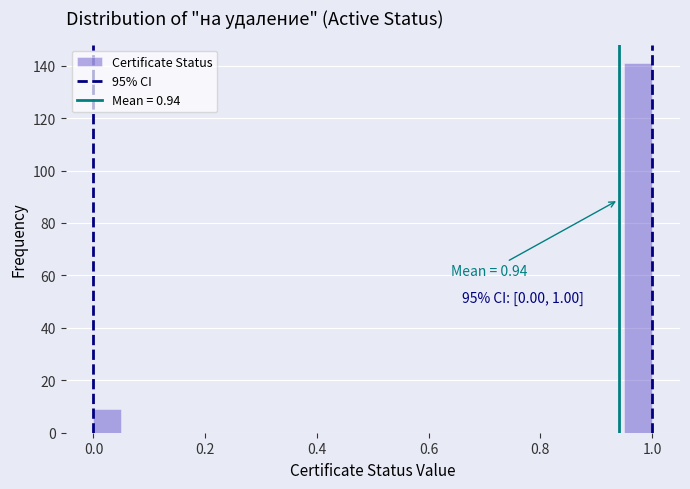

Read against the x-axis, roughly where is the centre of the tallest bar?

0.98